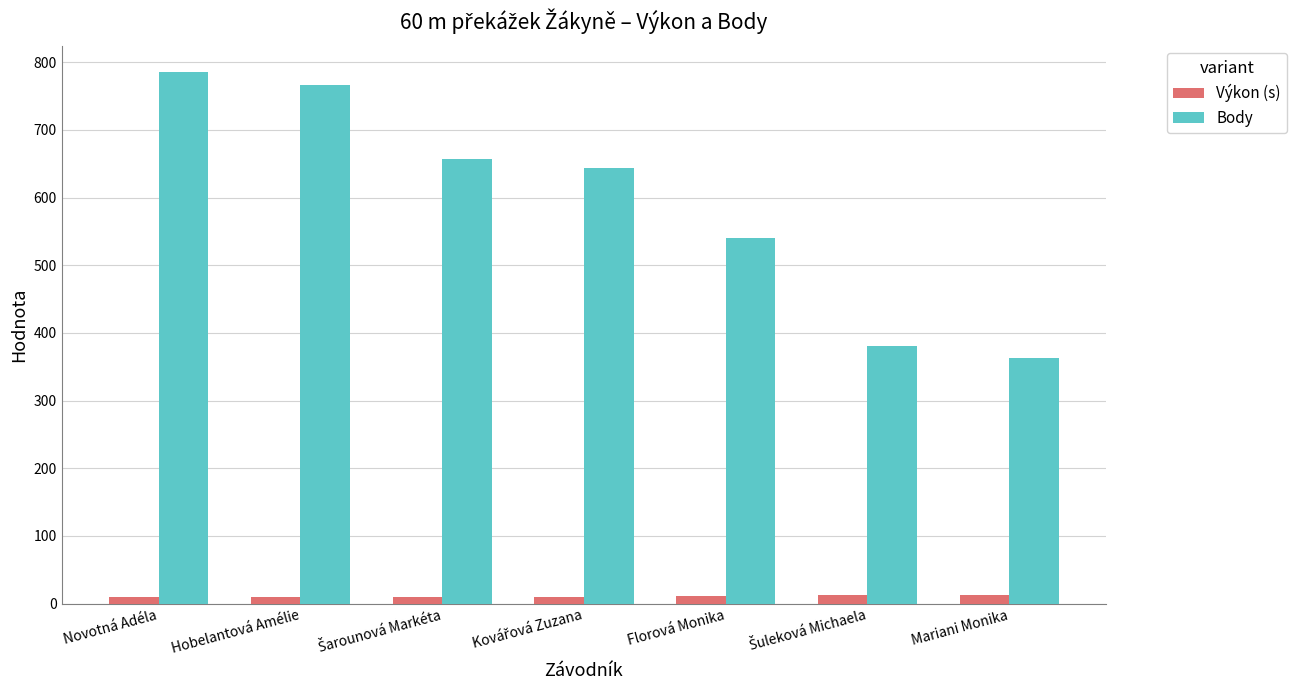

Rank the series at Novotná Adéla from highest to lowest value.

Body, Výkon (s)